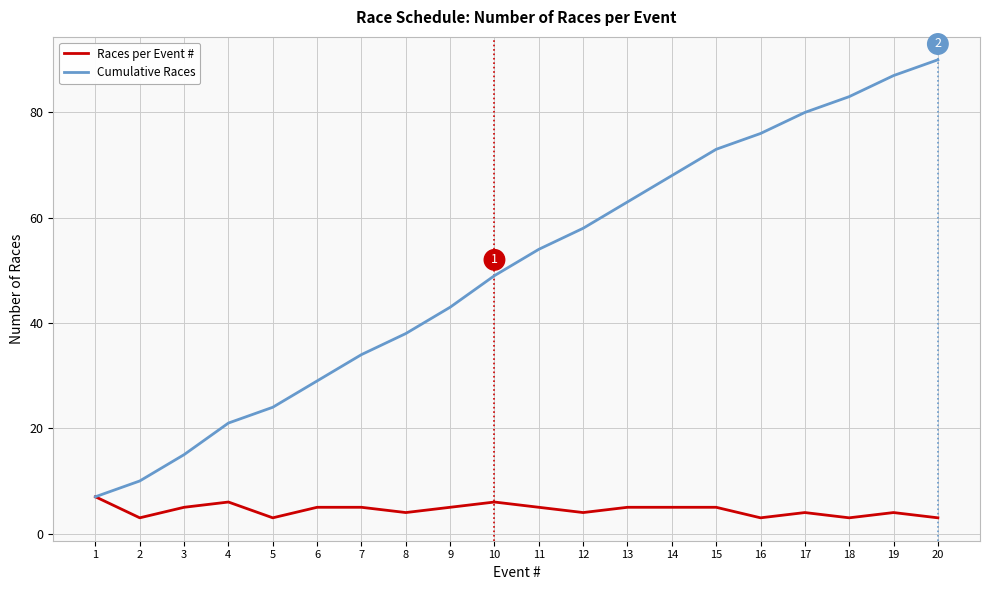

The value of Races per Event # at 19 is 4. True or false?

True